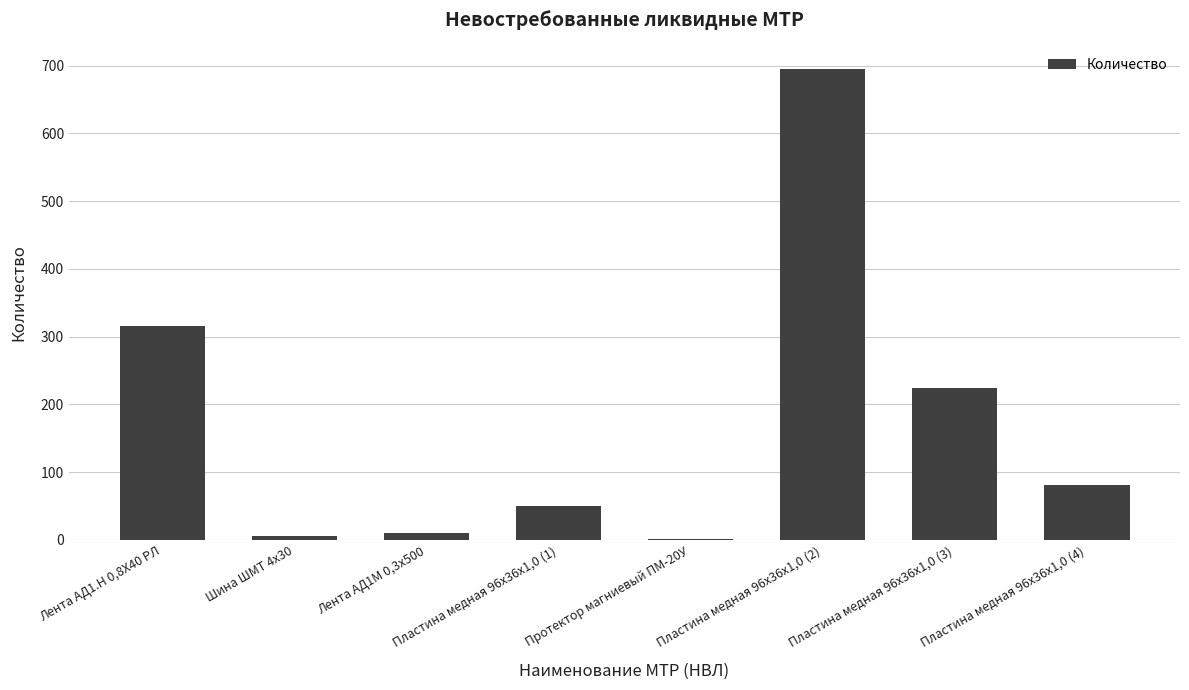

Which category has the highest value across all series?

Пластина медная 96х36х1,0 (2)